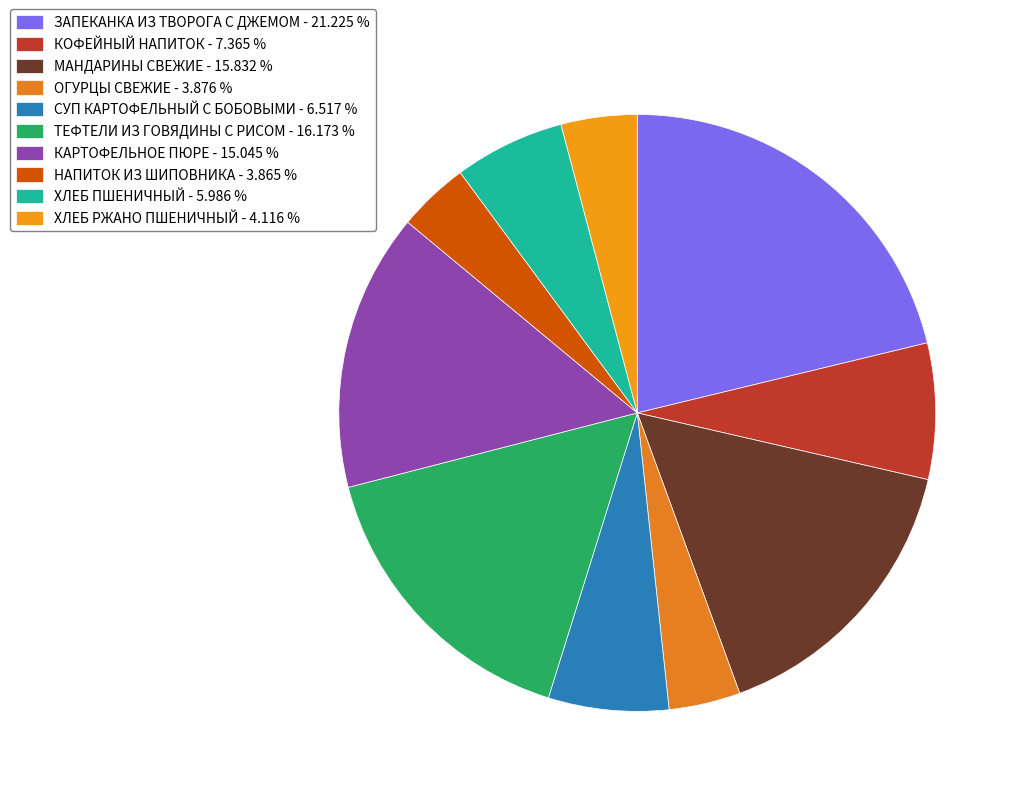

Which has a higher value, ХЛЕБ РЖАНО ПШЕНИЧНЫЙ or ТЕФТЕЛИ ИЗ ГОВЯДИНЫ С РИСОМ?

ТЕФТЕЛИ ИЗ ГОВЯДИНЫ С РИСОМ